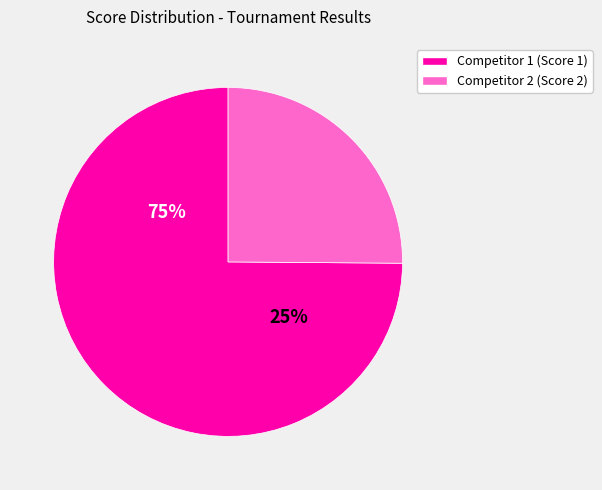

What is the smallest slice in the pie chart?

Competitor 2